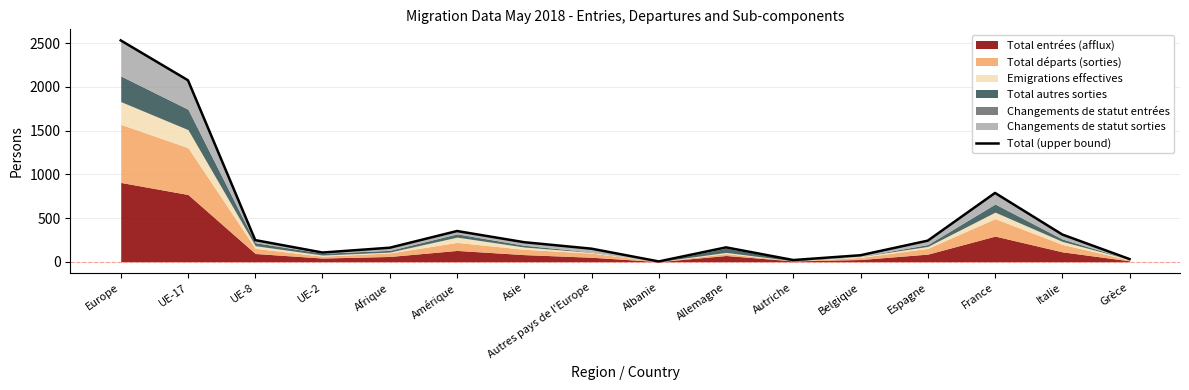

List the labels in order of value, smallest first.

Albanie, Autriche, Grèce, Belgique, UE-2, Autres pays de l'Europe, Afrique, Allemagne, Asie, Espagne, UE-8, Italie, Amérique, France, UE-17, Europe